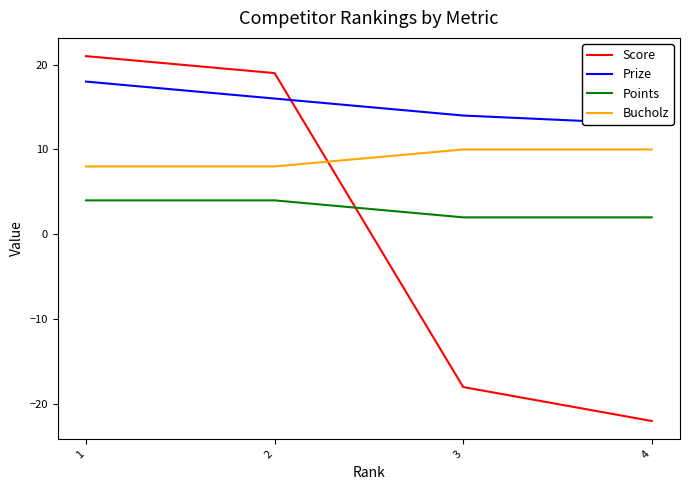

True or false: Bucholz and Points intersect in this chart.

False